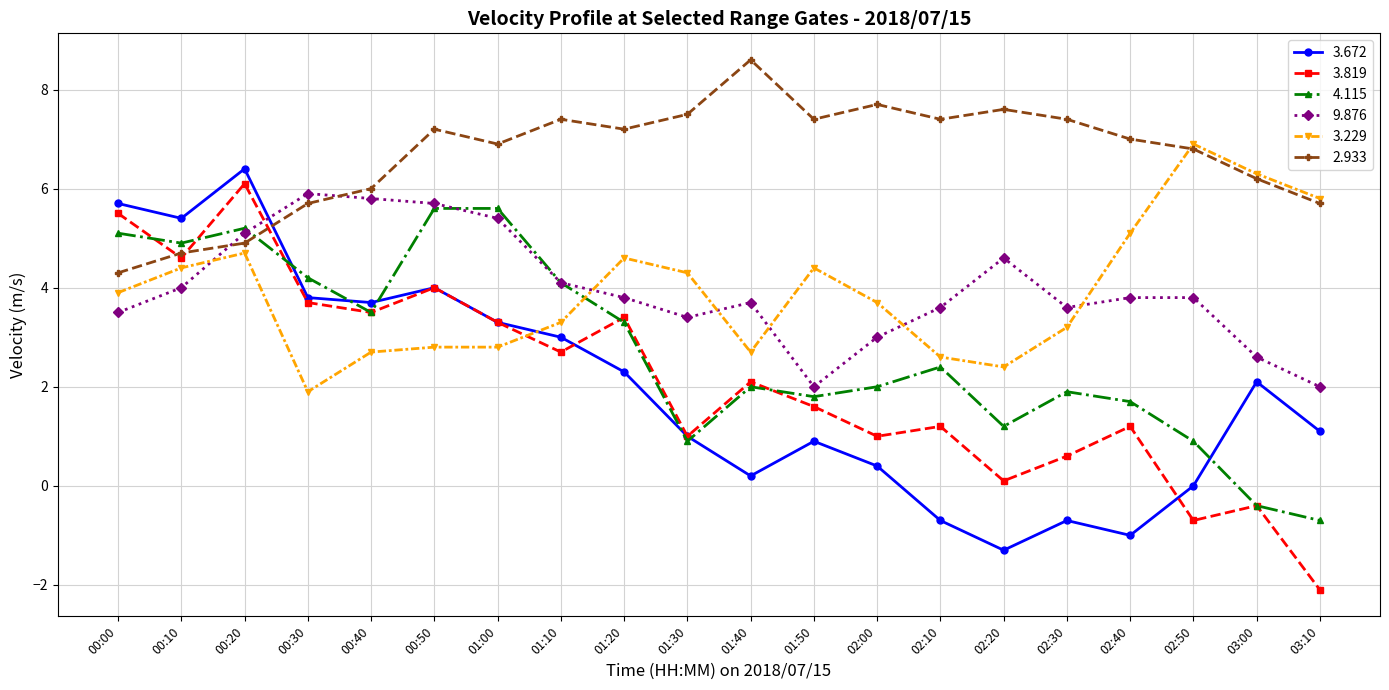

Is this an area chart (filled region under the line)?

No